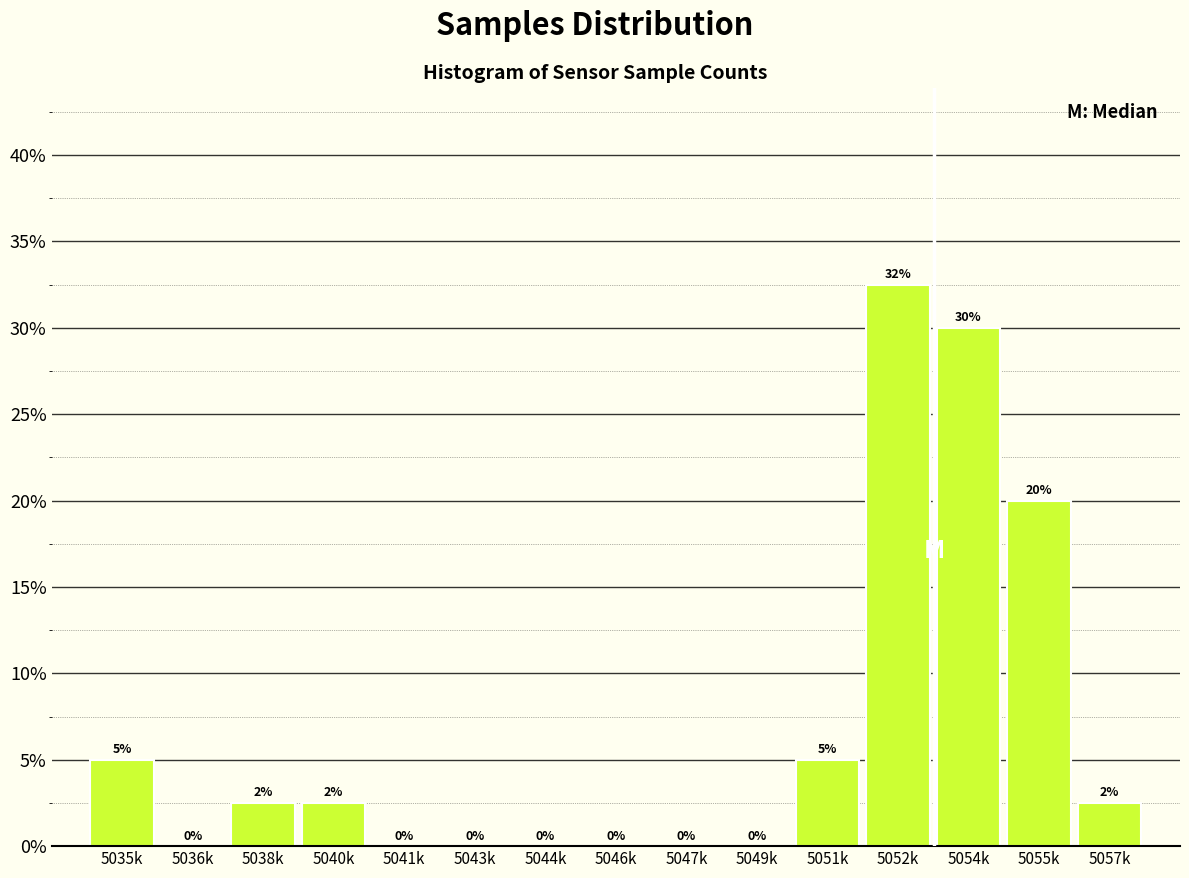

Are the bars horizontal?

No